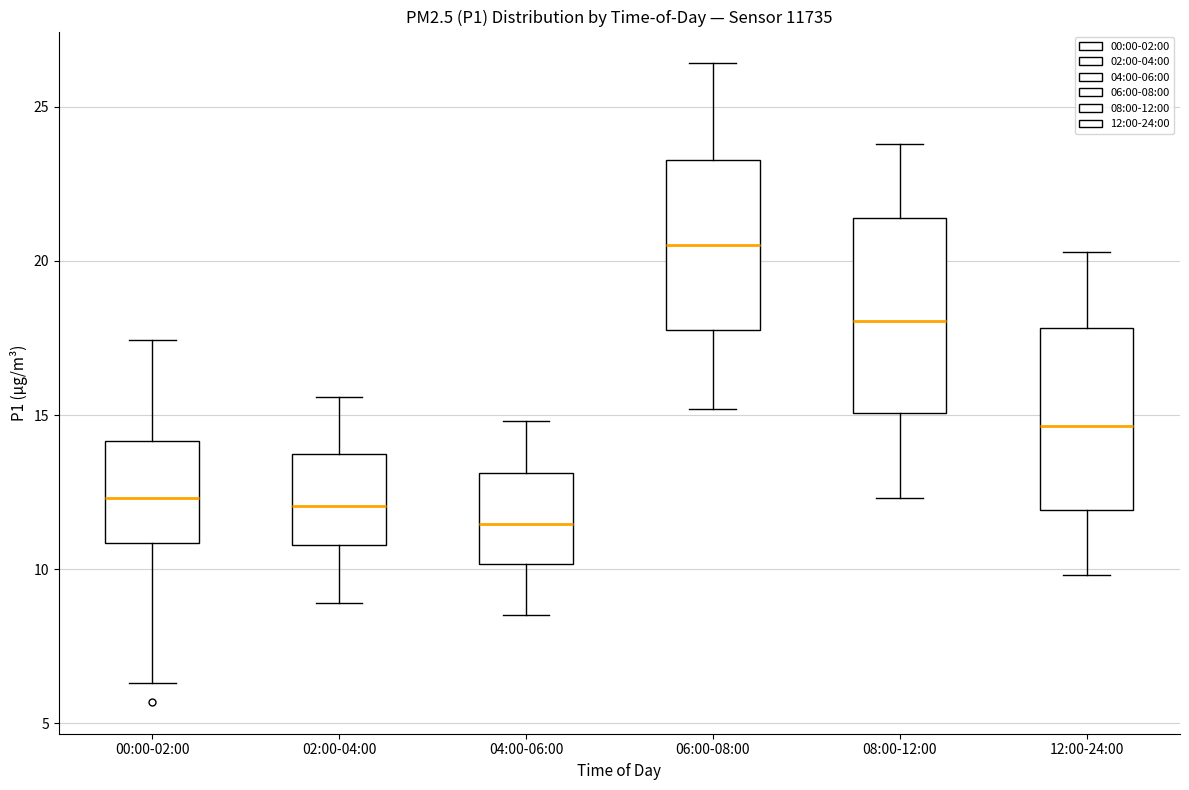

Reading left to right, transcribe this box plot: for each box, give where its median line is, the range the box spans, and where its two whiskers end, as read against the y-axis. The values are not printed on the chart, so give them approximately, as read against the axis.

00:00-02:00: median 12.5, box 11.0 to 14.0, whiskers 6.5 to 17.5
02:00-04:00: median 12.0, box 11.0 to 13.5, whiskers 9.0 to 15.5
04:00-06:00: median 11.5, box 10.0 to 13.0, whiskers 8.5 to 15.0
06:00-08:00: median 20.5, box 18.0 to 23.5, whiskers 15.0 to 26.5
08:00-12:00: median 18.0, box 15.0 to 21.5, whiskers 12.5 to 24.0
12:00-24:00: median 14.5, box 12.0 to 18.0, whiskers 10.0 to 20.5